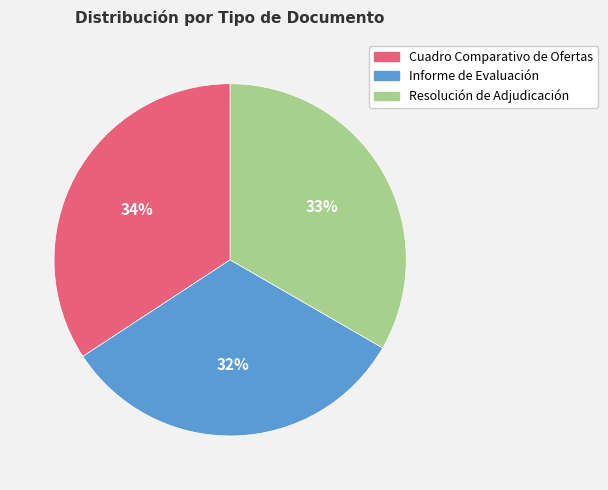

Does any single category account for the majority?

No